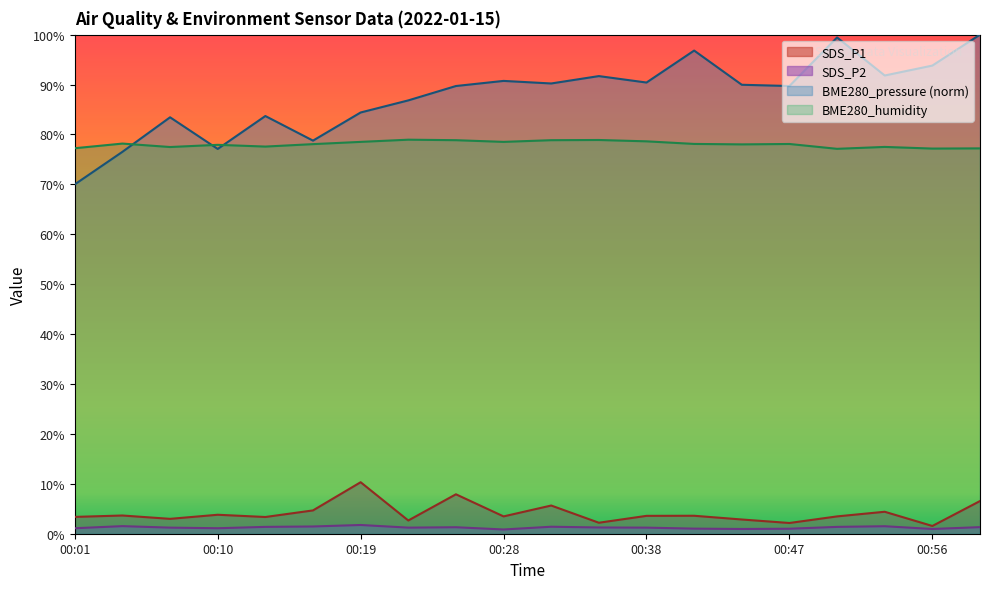

What is the smallest value displayed?

0.8